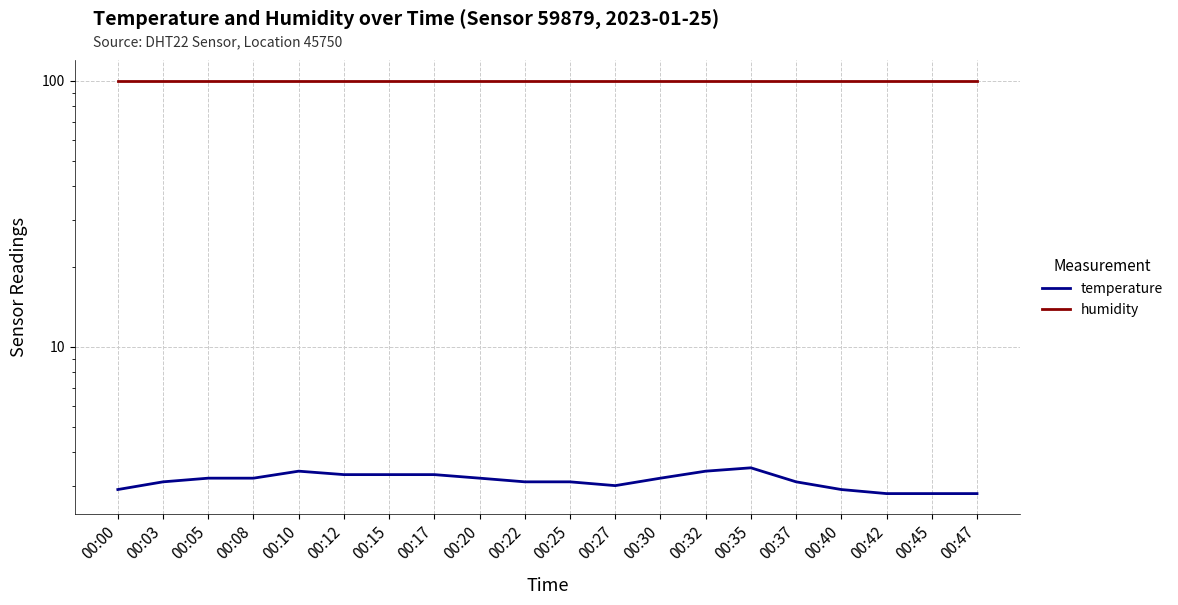

At which label does temperature reach its peak?

00:35